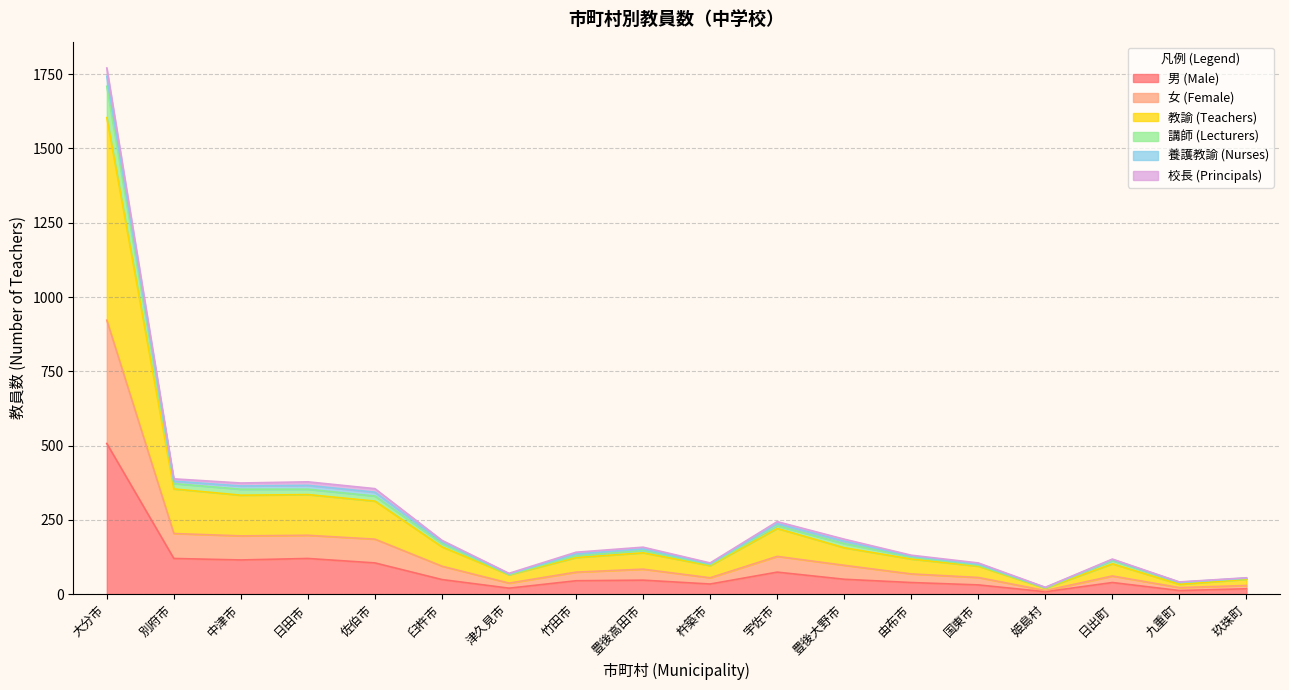

Does the chart have visible grid lines?

Yes